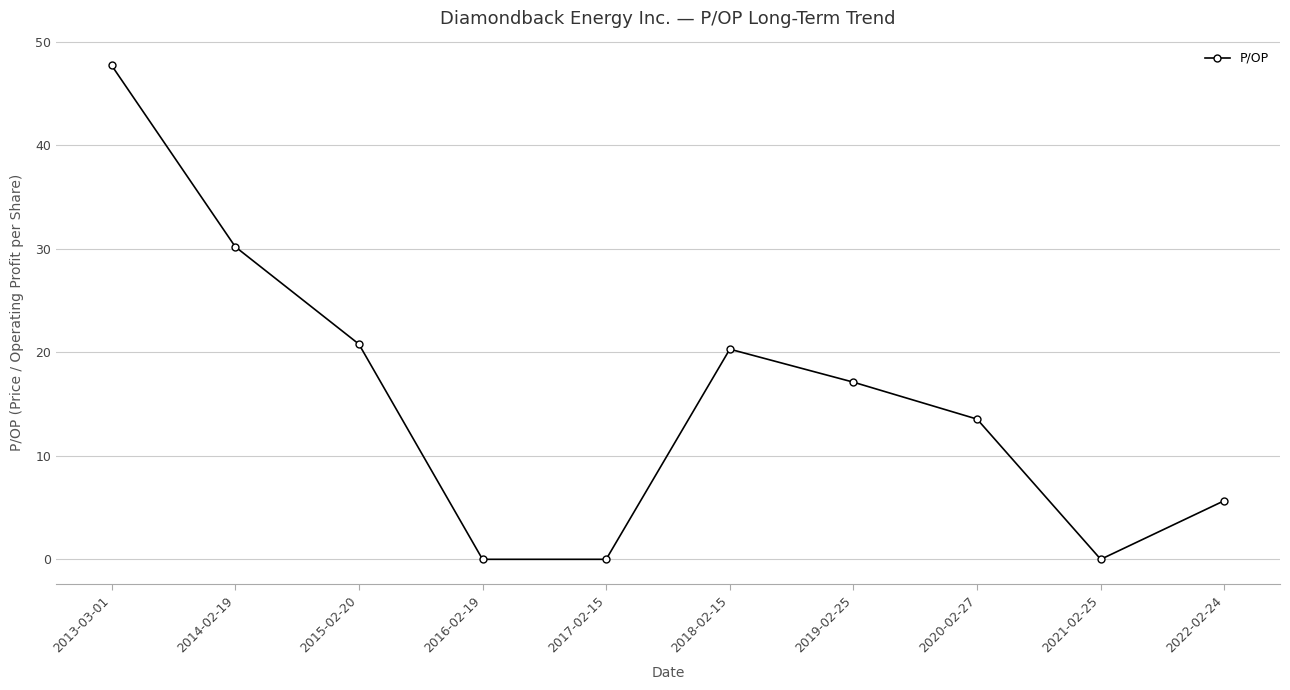

Is it true that the value at 2021-02-25 is 0.0?

True